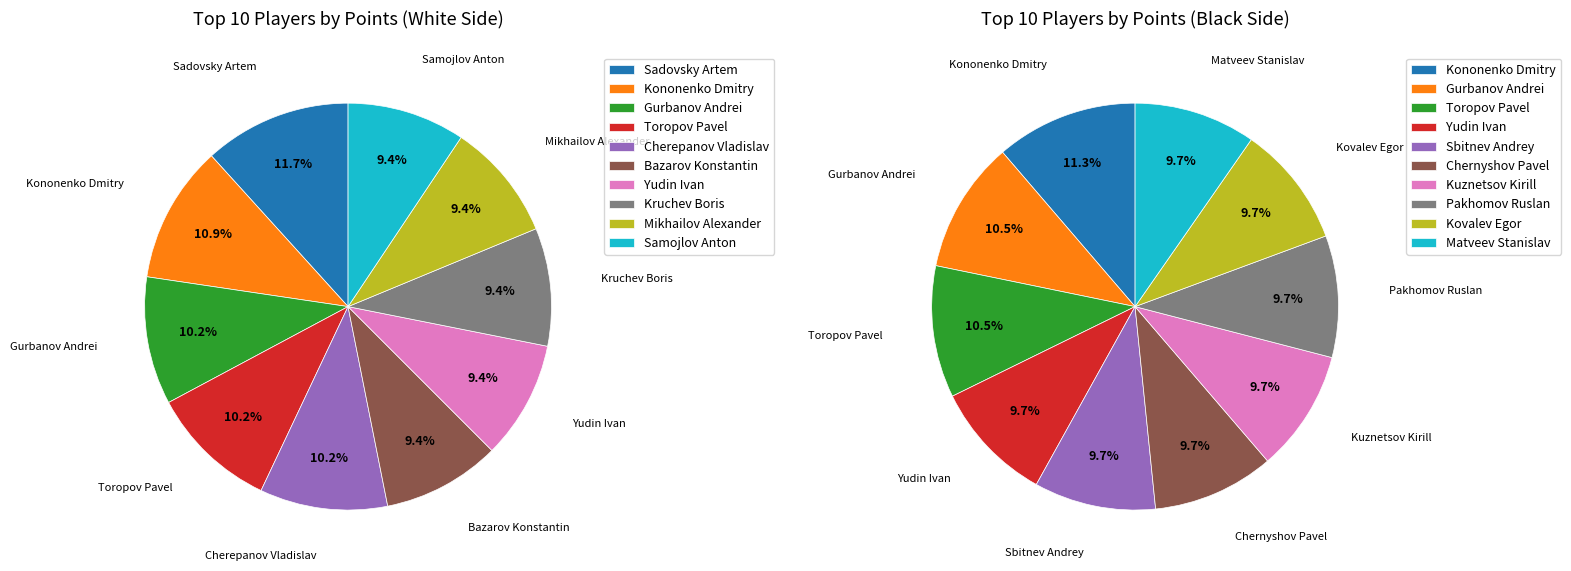

Combined, what portion of the pie is Yudin Ivan and Gurbanov Andrei?

19.5%